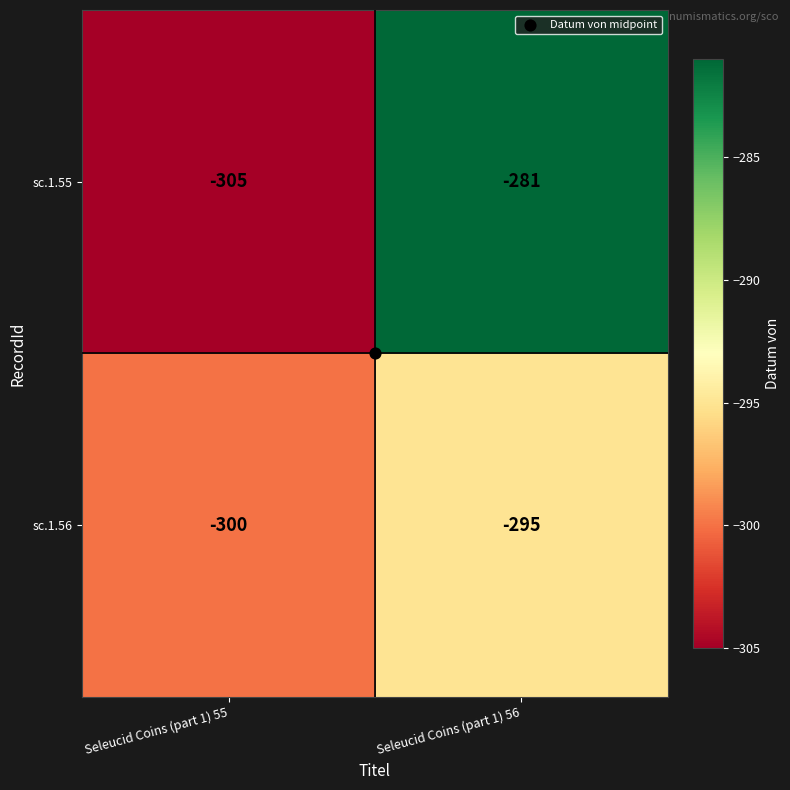

Is it true that sc.1.55 equals -179 at Seleucid Coins (part 1) 56?

False